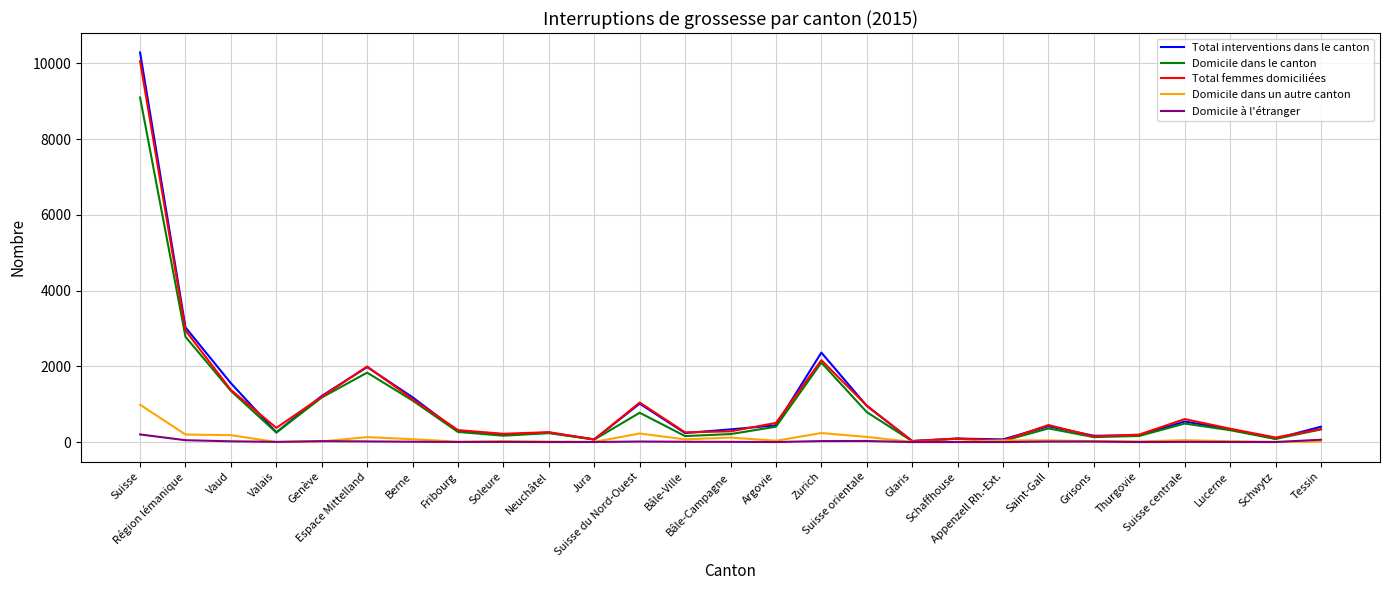

What is the highest value of the Total interventions dans le canton series?

10289